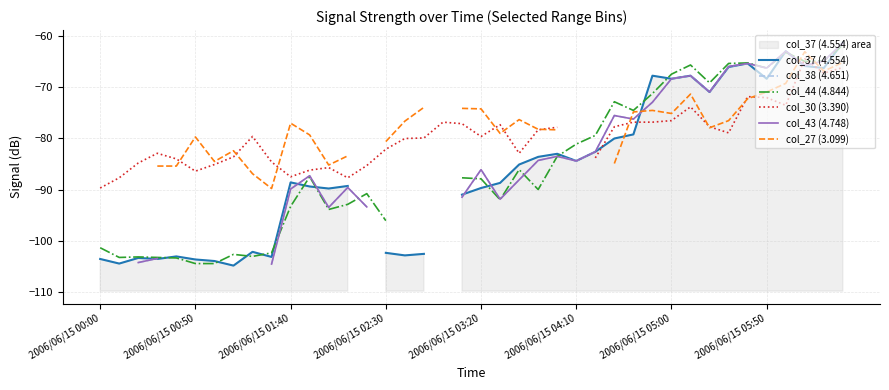

Is it true that col_38 (4.651) equals -84.3 at 23?

True